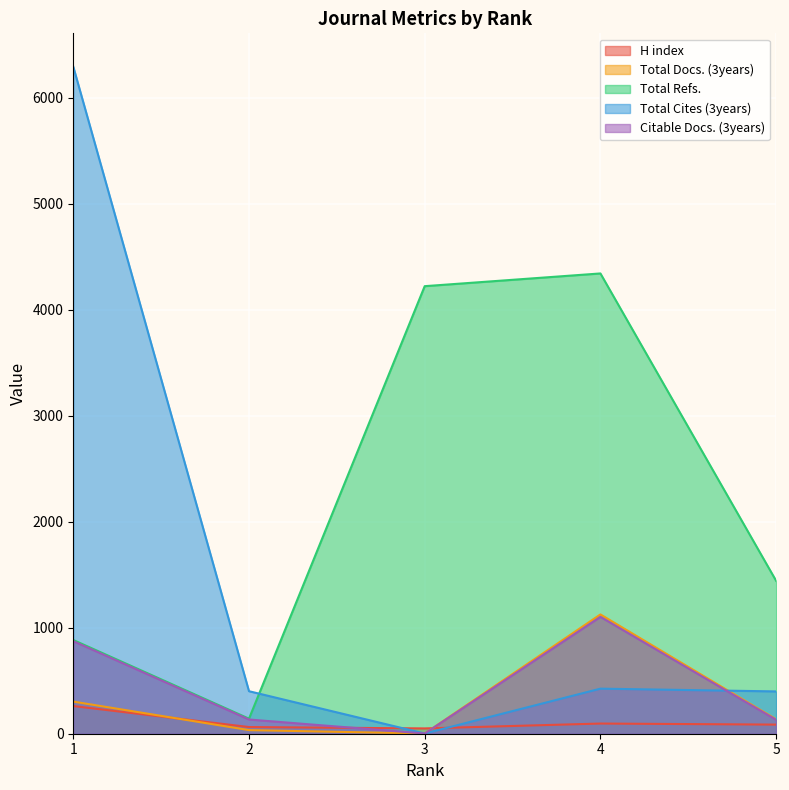

True or false: Total Cites (3years) has a value of 3548 at 1.

False